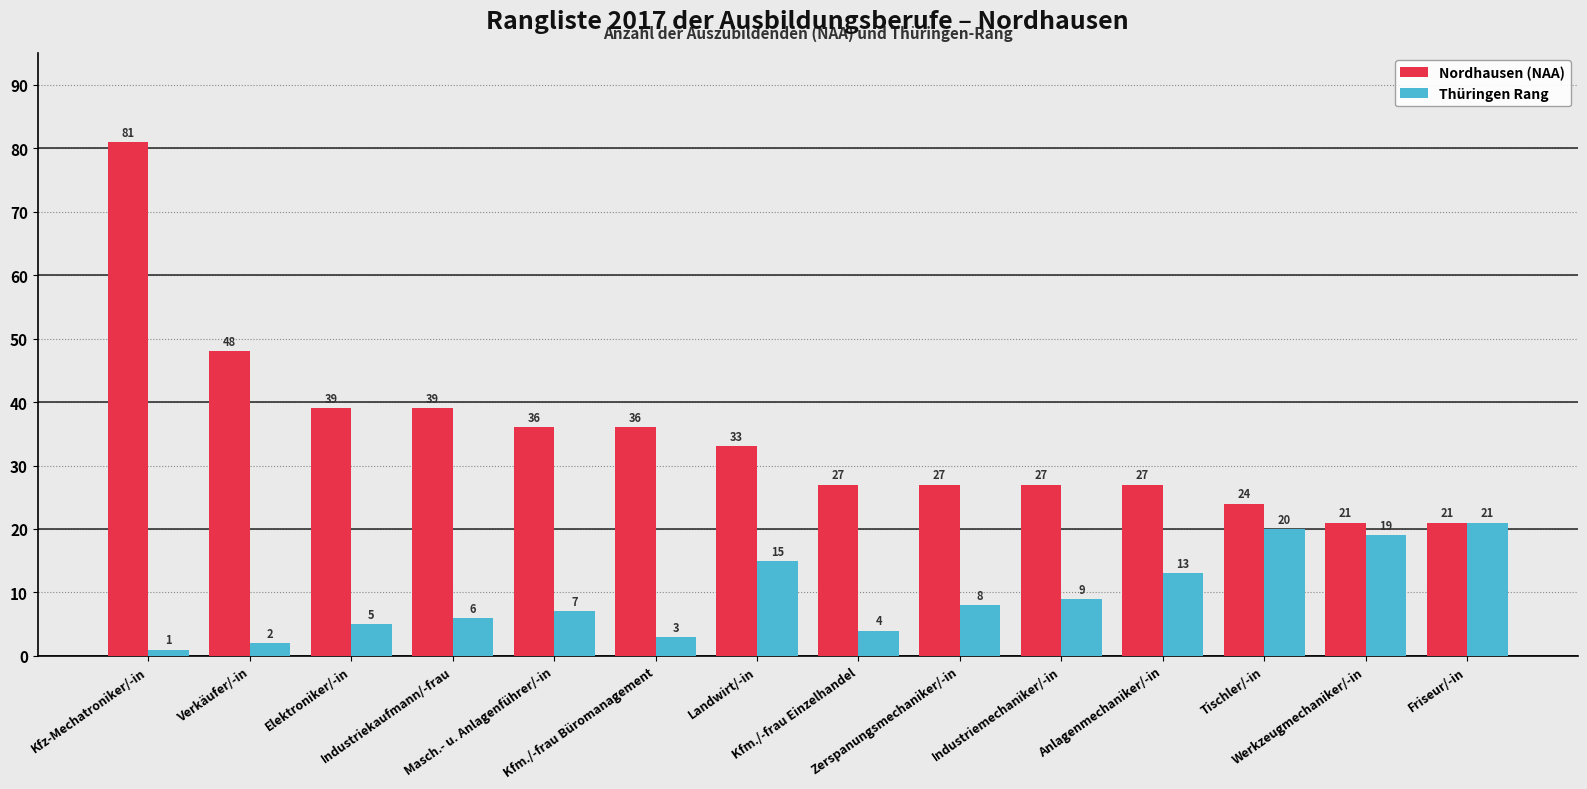

What is the highest value of the Nordhausen (NAA) series?

81